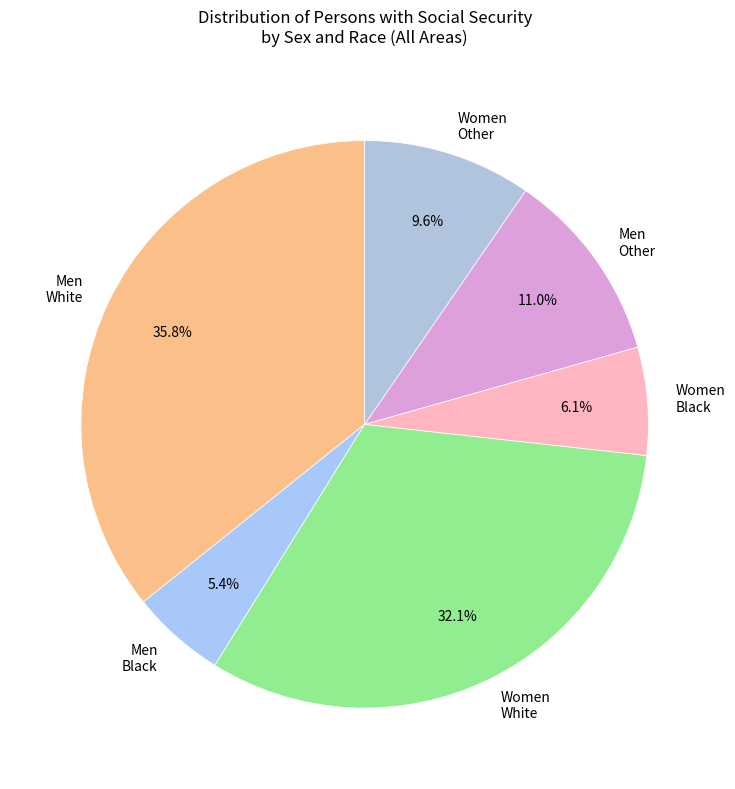

Do Women Other and Men White together represent more than half of the pie?

No